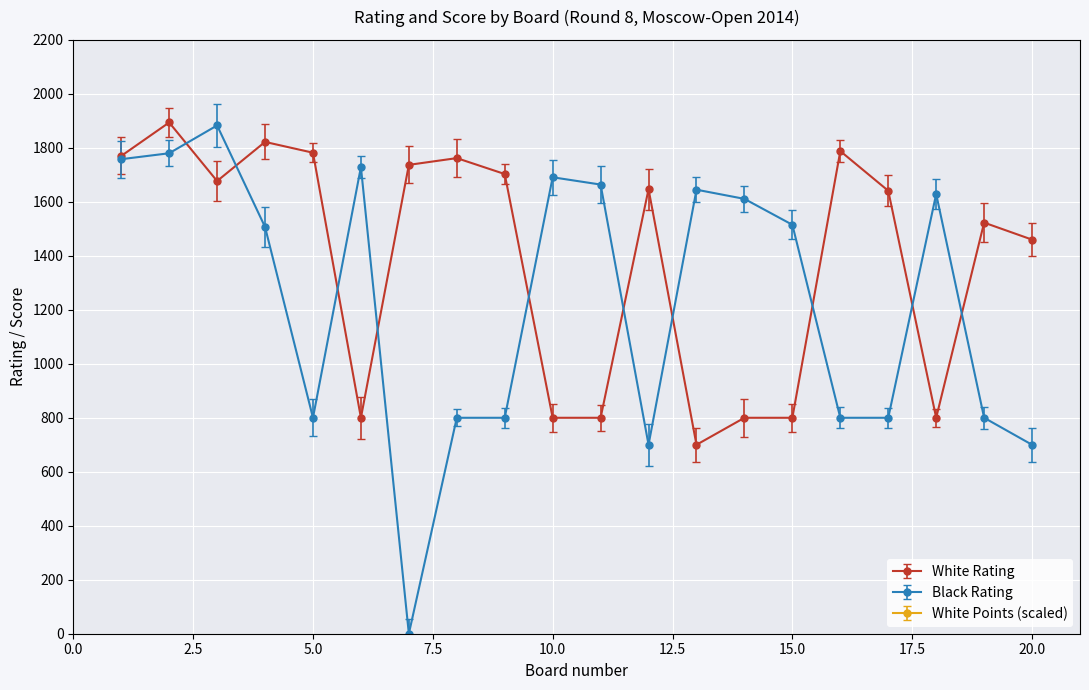

What is the difference between the maximum and second lowest values in the Black Rating series?

1183